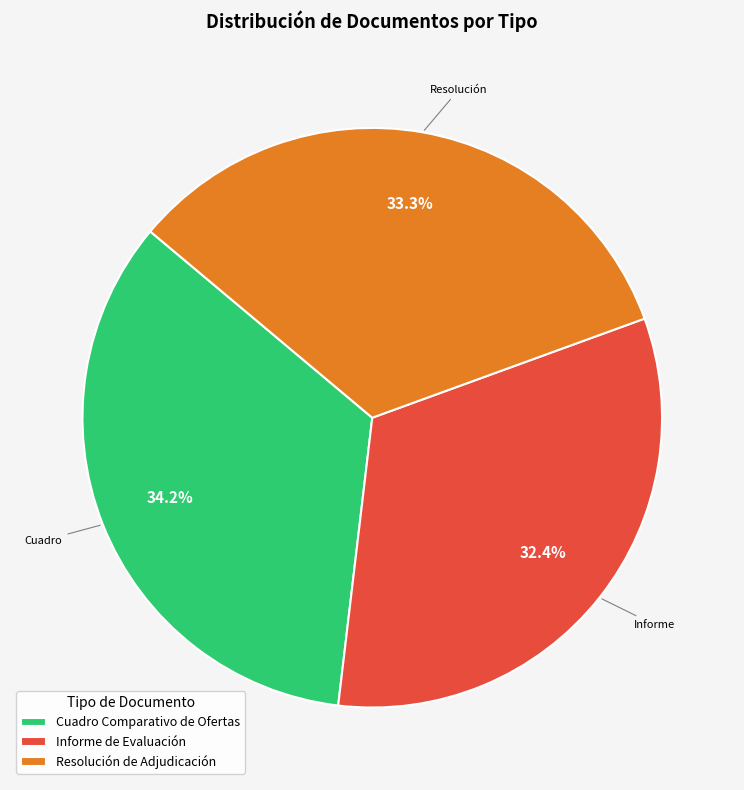

Rank the categories by value from lowest to highest.

Informe de Evaluación, Resolución de Adjudicación, Cuadro Comparativo de Ofertas